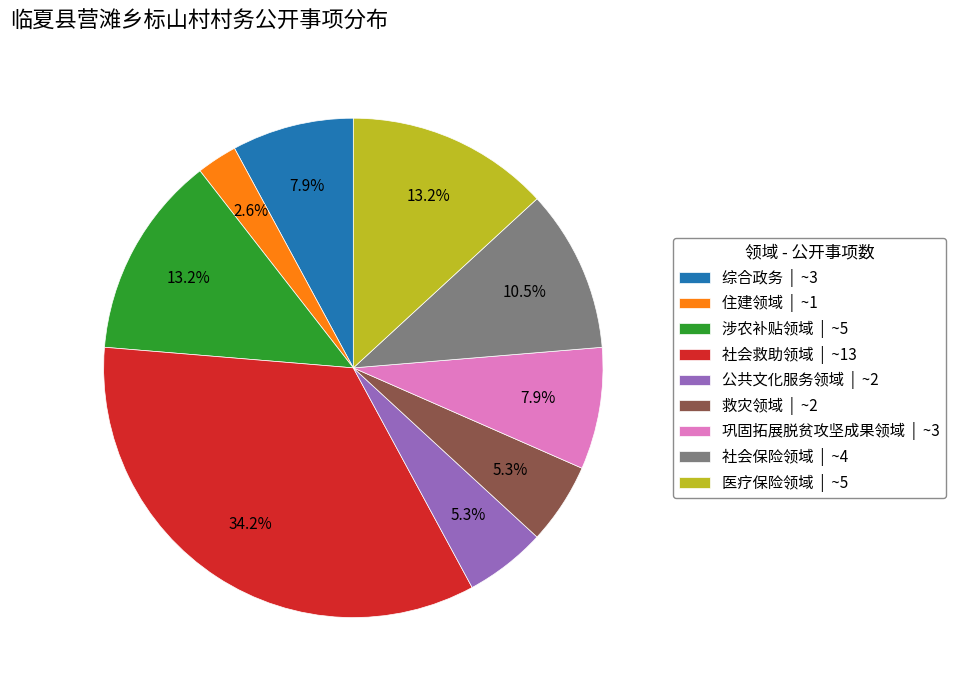

Approximately how many times larger is the value at 医疗保险领域 compared to 综合政务?

1.7